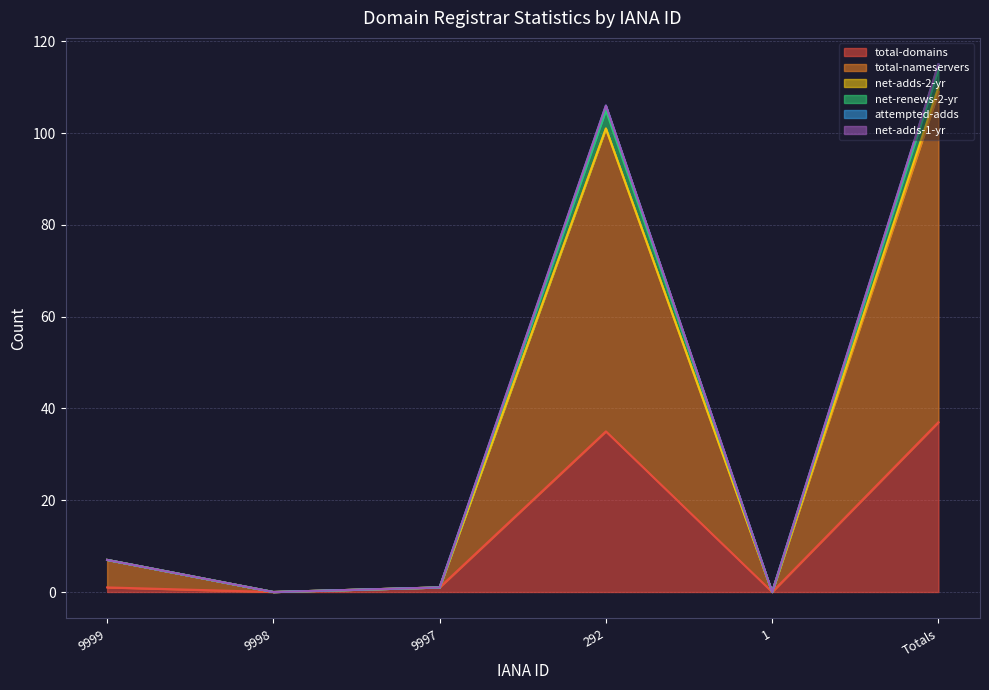

The total-domains series shows 1 at 9997. True or false?

True